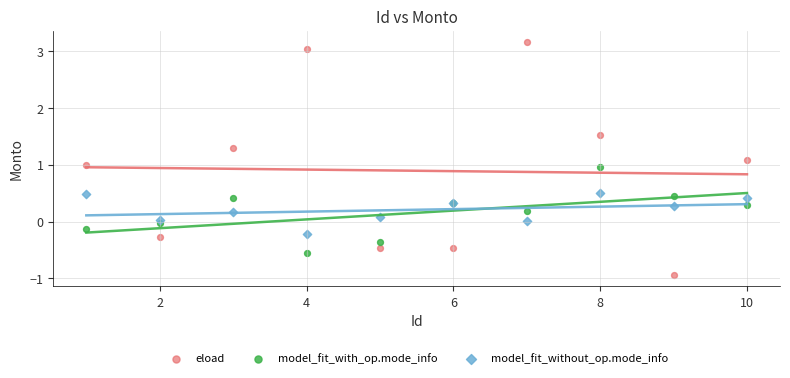

Which series has the widest spread of Y values?

eload